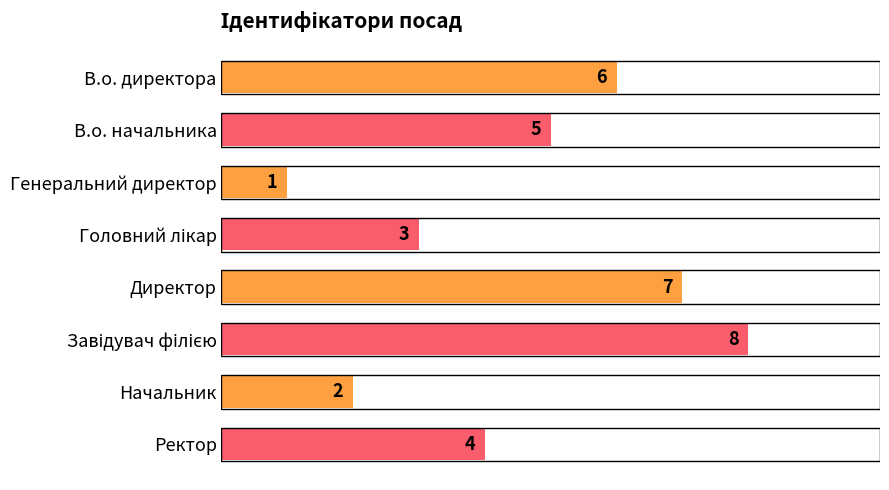

Reading top to bottom, what are all the values shown in this chart?

6	5	1	3	7	8	2	4